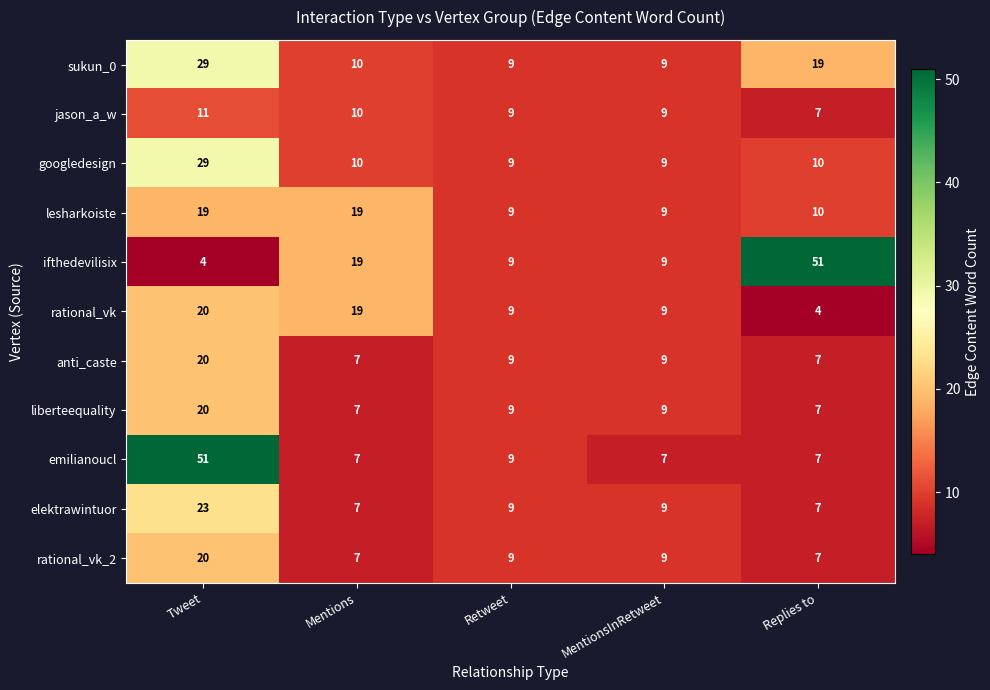

At which label does rational_vk first exceed 9?

Tweet